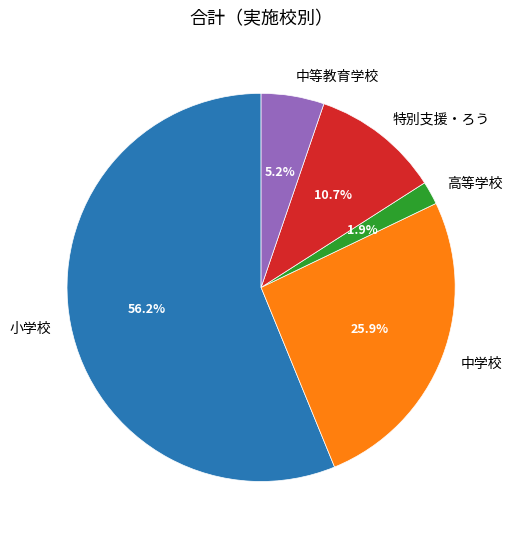

What is the largest slice in the pie chart?

小学校